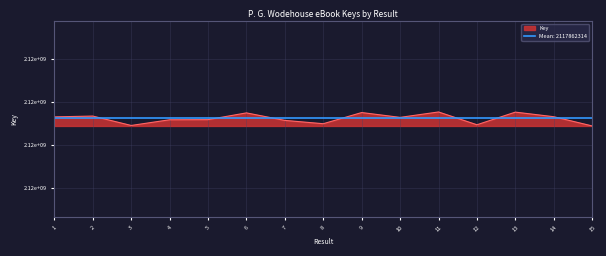

Where is the first local minimum?

3